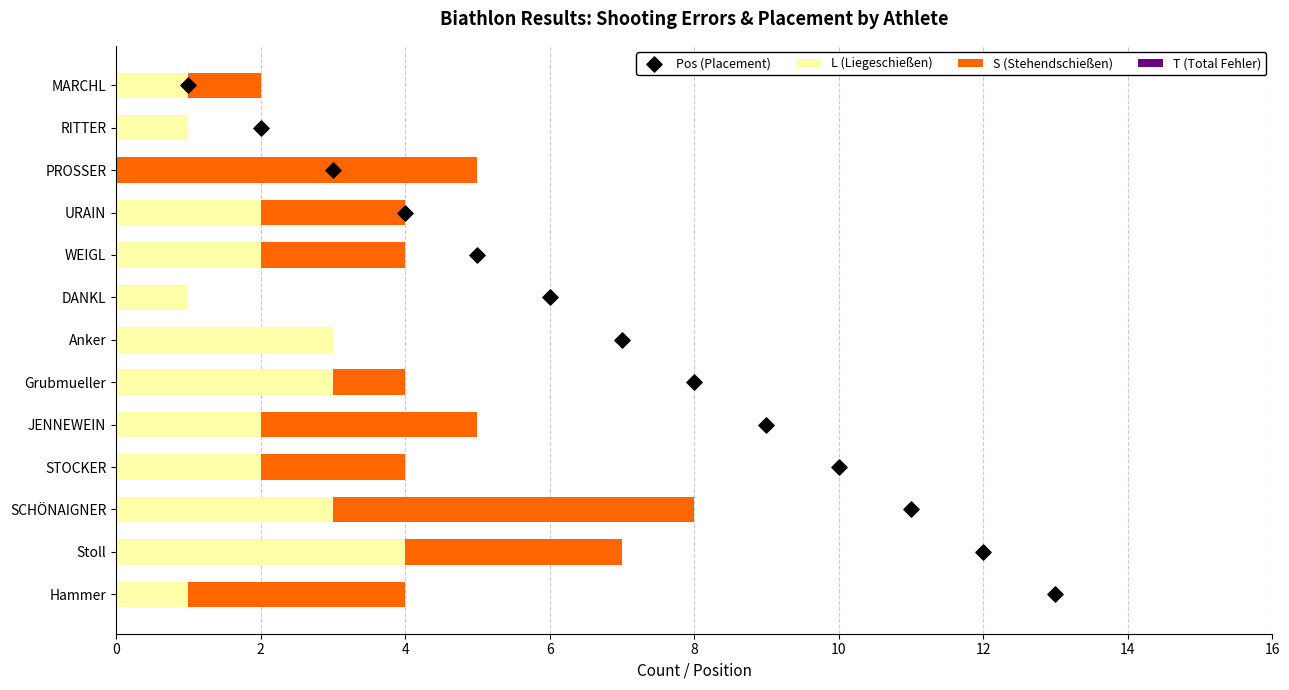

Which series has the widest spread of Y values?

Pos (Placement)